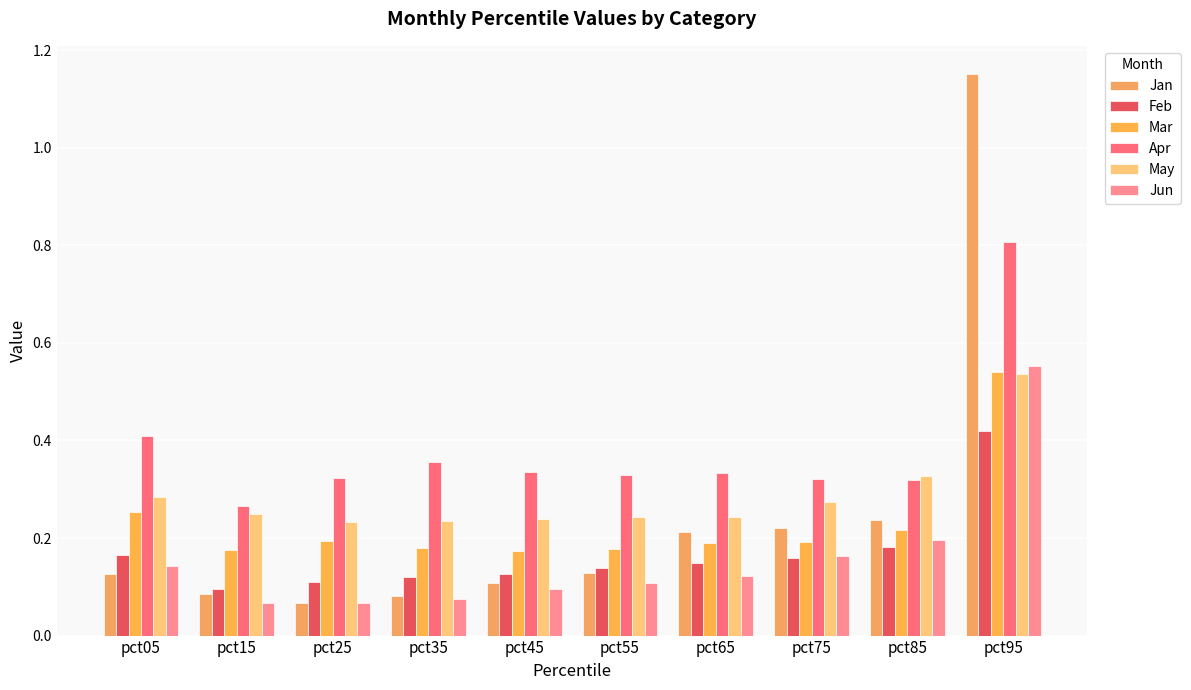

Is the value of May at pct85 greater than the value of Mar at pct95?

No